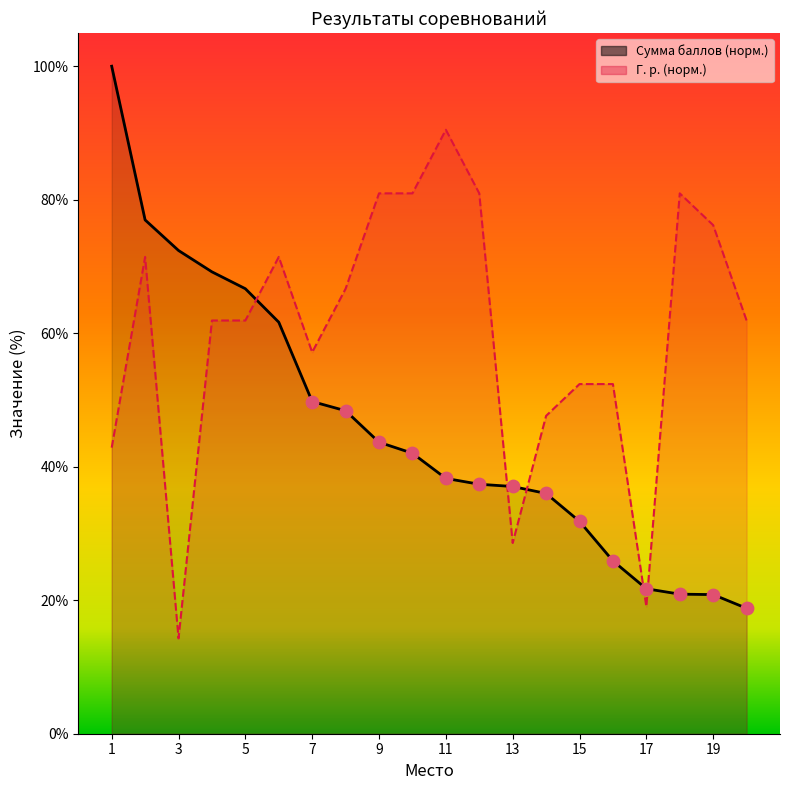

What are all the series names shown in the legend?

Сумма баллов, Г. р.